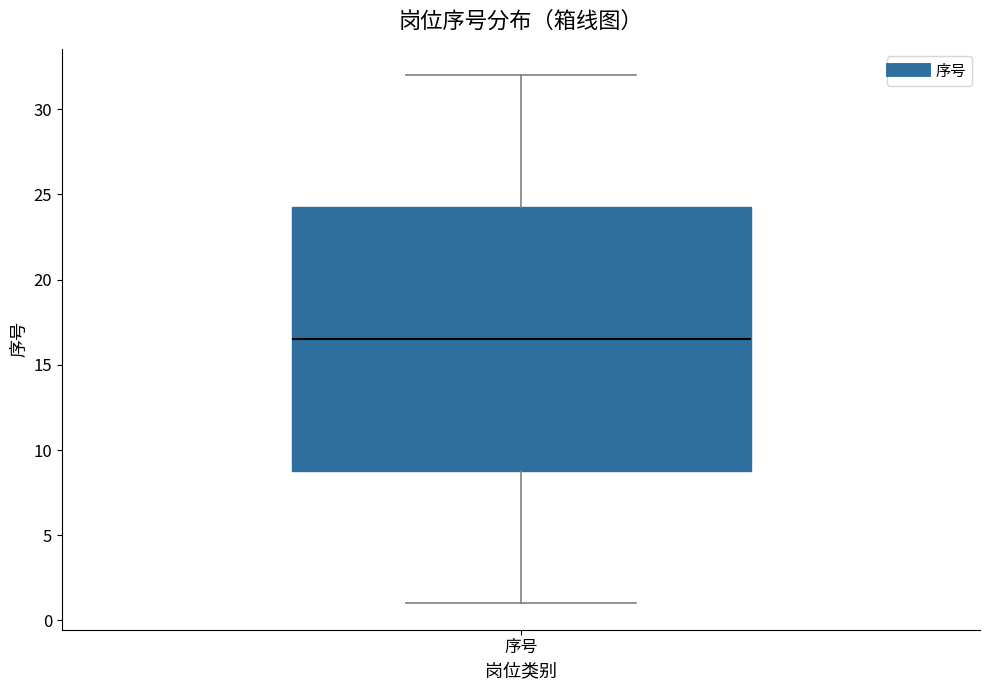

Transcribe this box plot: give where the median line is, the range the box spans, and where the two whiskers end, as read against the y-axis. The values are not printed on the chart, so give them approximately, as read against the axis.

median 16.5, box 9.0 to 24.5, whiskers 1.0 to 32.0